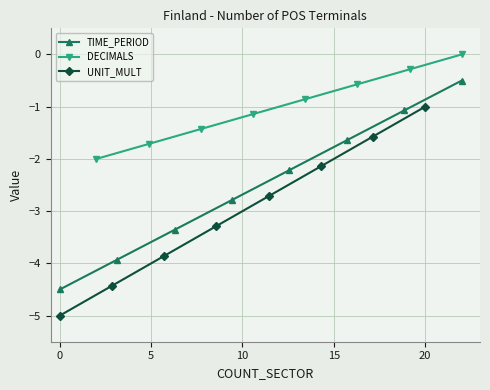

How many data points in UNIT_MULT are less than -2?

6